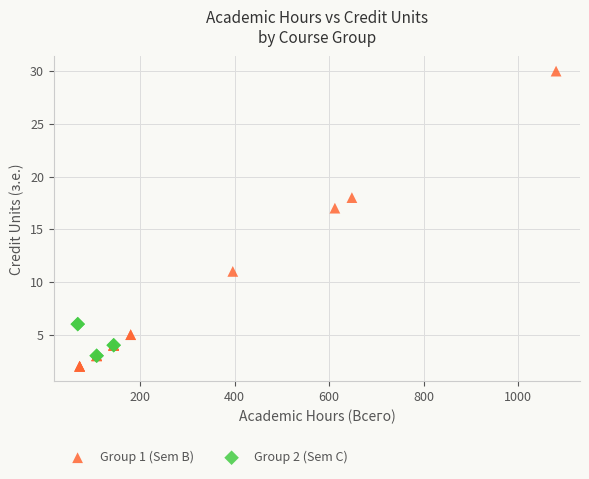

Which series has the widest spread of Y values?

Group 1 (Sem B)